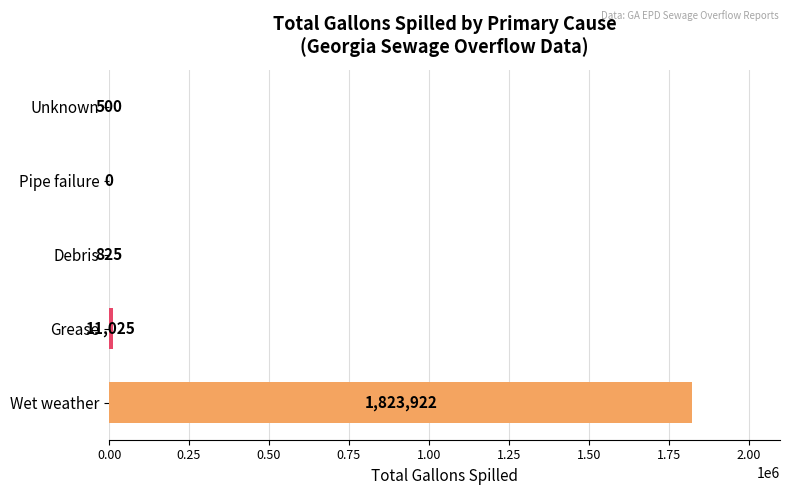

What is the change in value from Grease to Pipe failure?

-11025